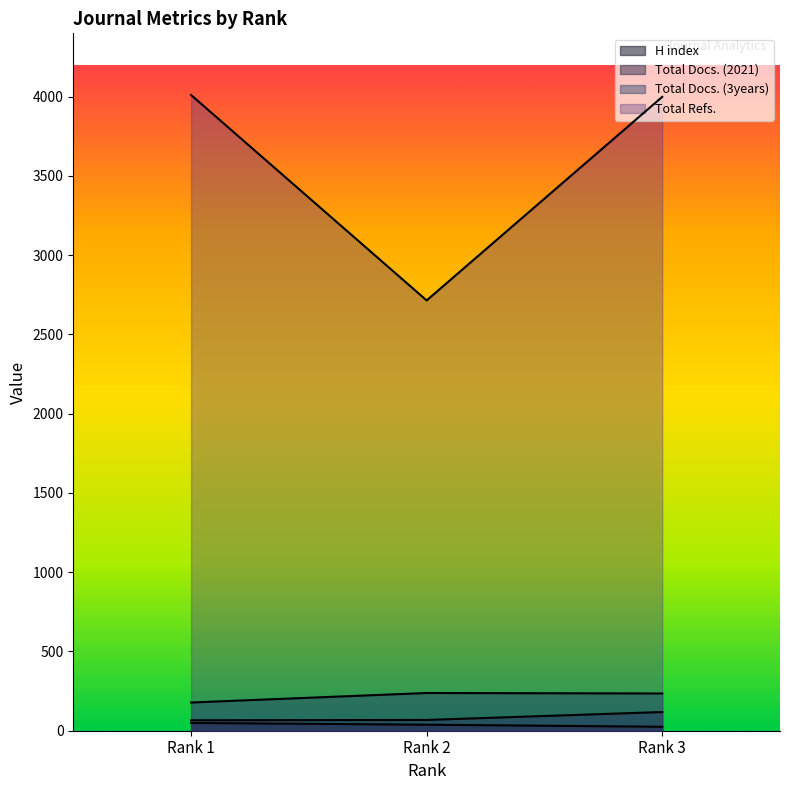

Which has a higher value, Rank 2 or Rank 1?

Rank 1